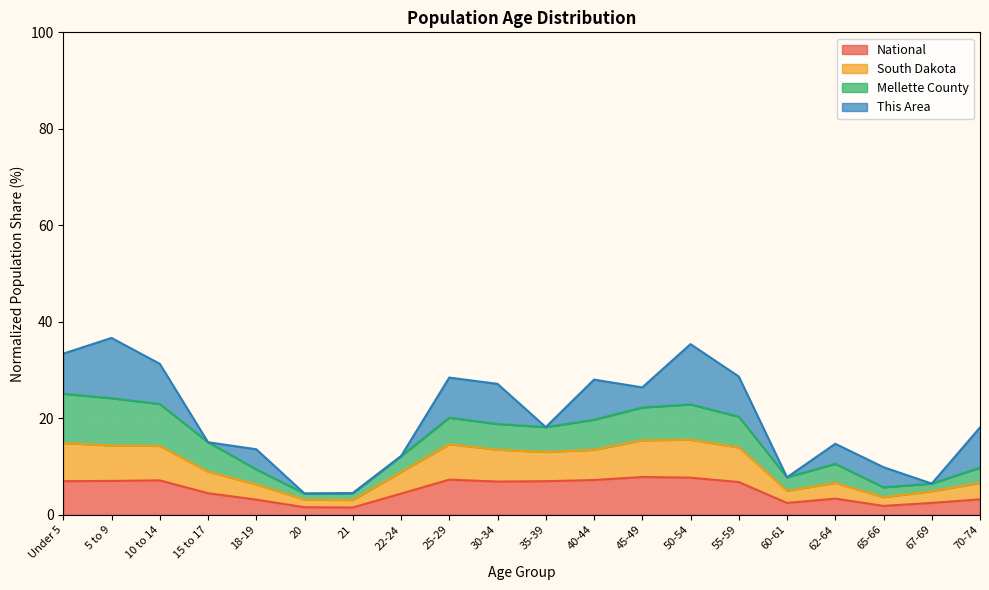

Does the chart display data point markers on the line(s)?

No